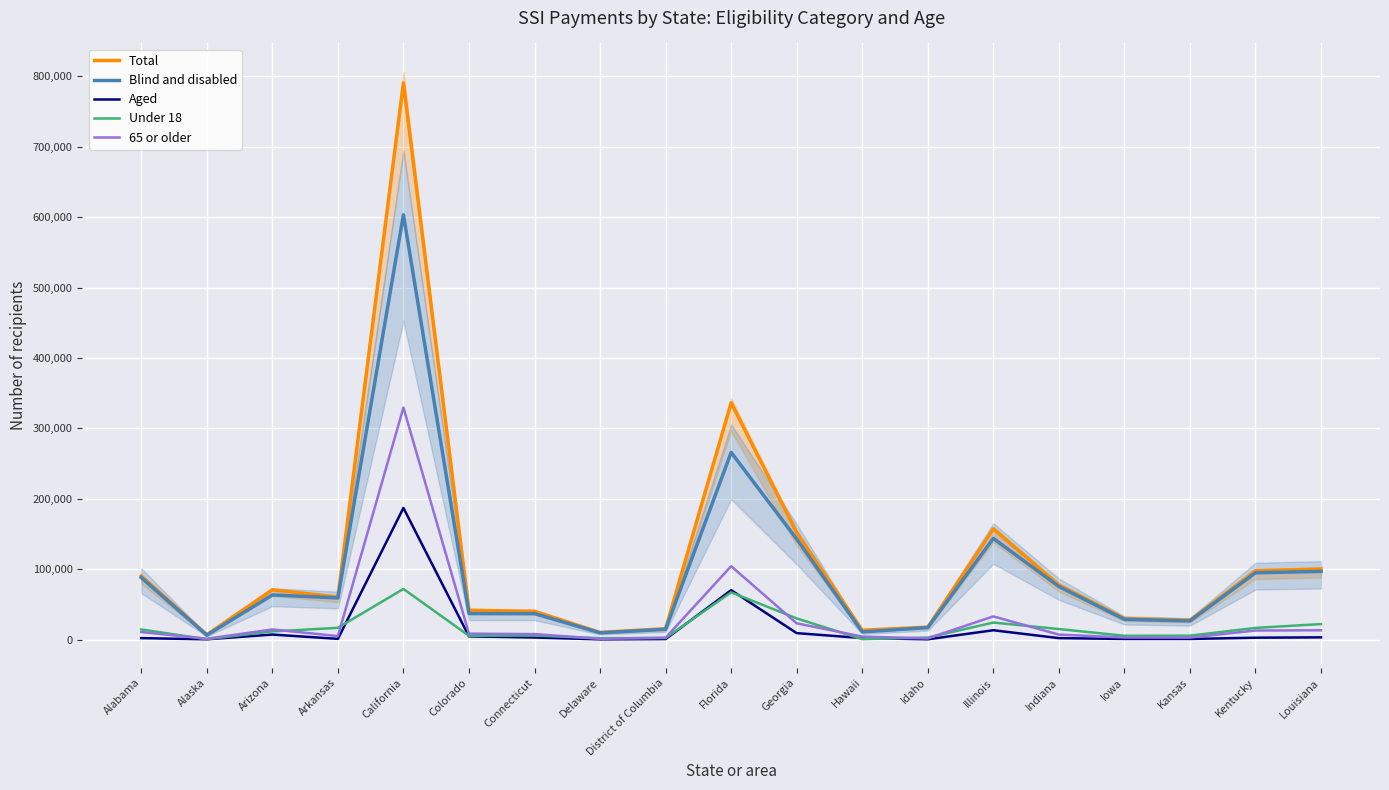

List the labels in order of Aged value, smallest first.

Delaware, Alaska, Idaho, District of Columbia, Kansas, Iowa, Arkansas, Indiana, Alabama, Hawaii, Kentucky, Connecticut, Louisiana, Colorado, Arizona, Georgia, Illinois, Florida, California